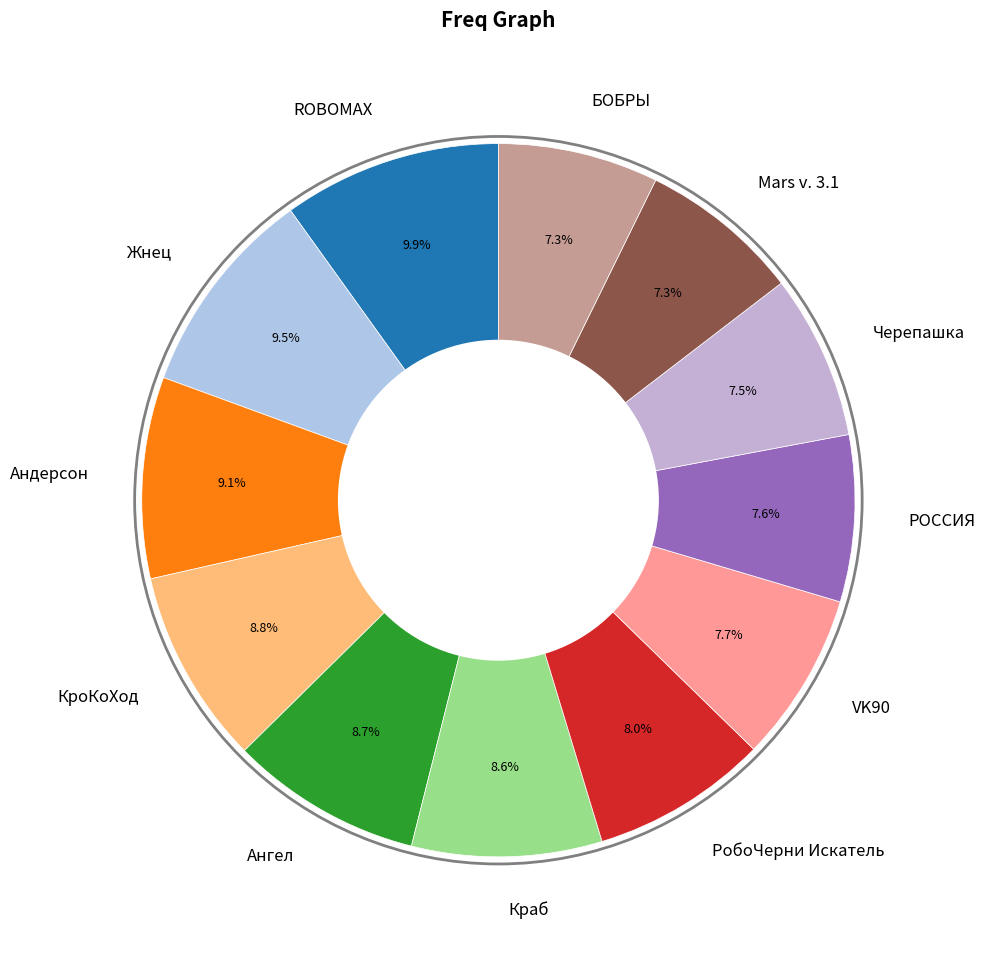

The Черепашка slice represents 1% of the pie. True or false?

False